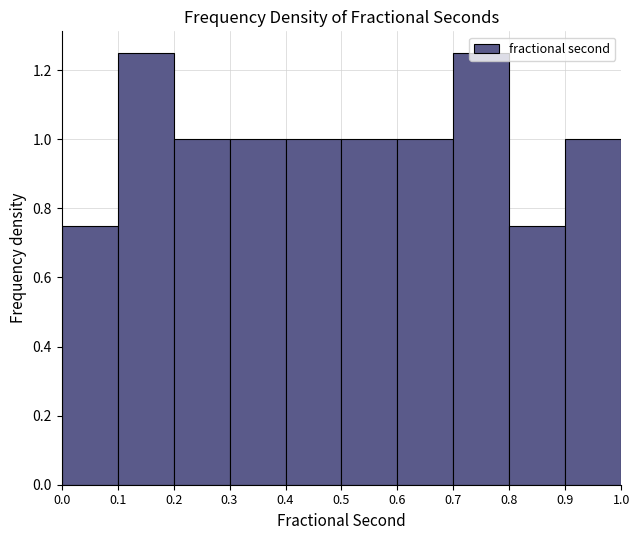

Reading left to right, transcribe this chart: for each bar, give the range it covers on the x-axis and its height. The values are not printed on the chart, so give them approximately, as read against the axis.

0.0 to 0.1: 0.76
0.1 to 0.2: 1.26
0.2 to 0.3: 1.00
0.3 to 0.4: 1.00
0.4 to 0.5: 1.00
0.5 to 0.6: 1.00
0.6 to 0.7: 1.00
0.7 to 0.8: 1.26
0.8 to 0.9: 0.76
0.9 to 1.0: 1.00